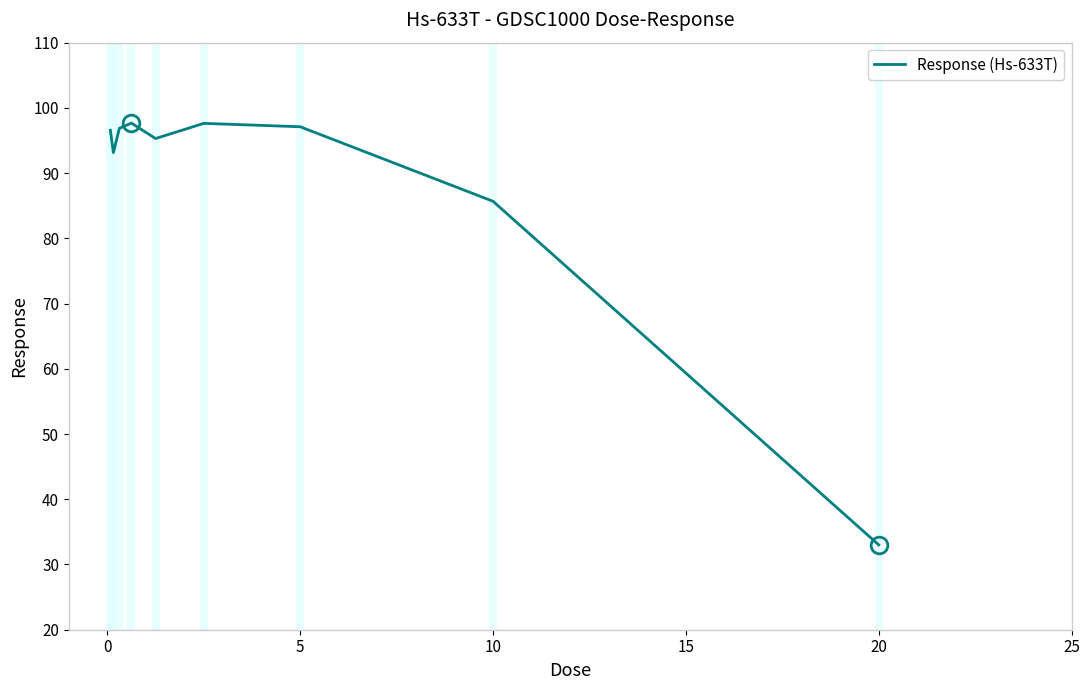

What is the difference between the maximum and minimum values?

64.7